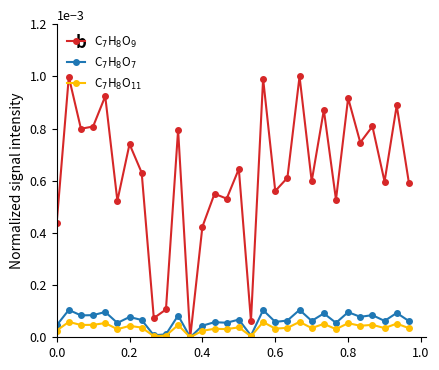

How many categories are shown in the chart?

30